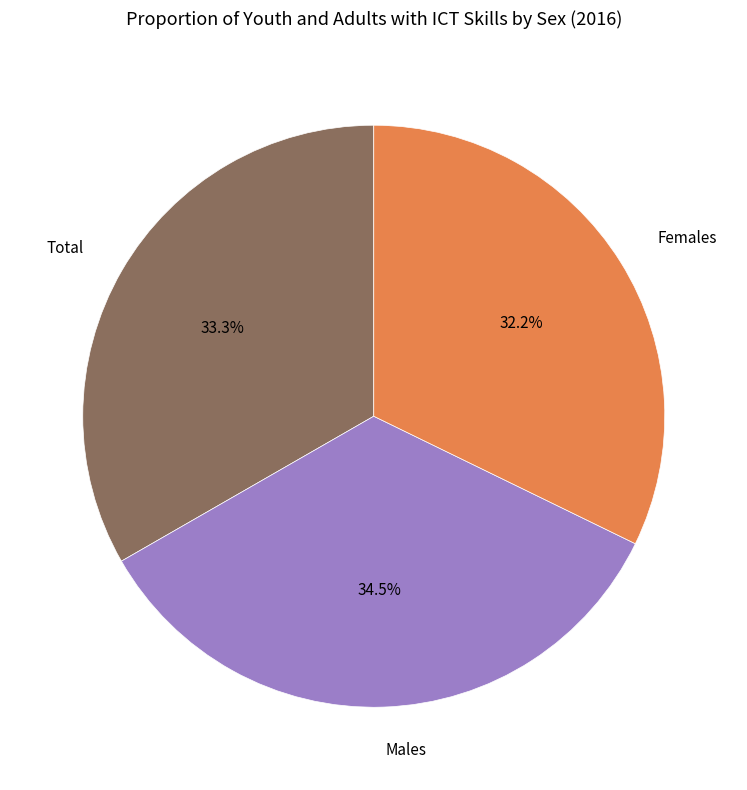

True or false: Males accounts for 26% of the total.

False